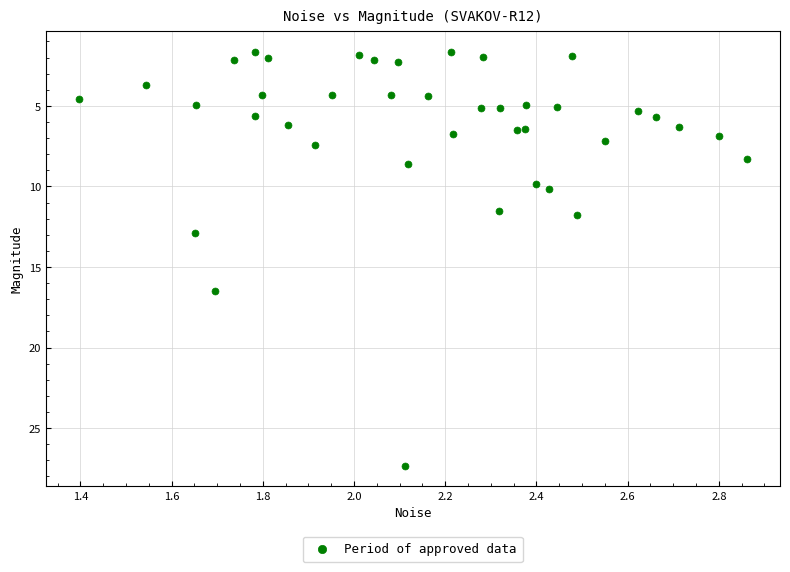

What Y value in the scatter plot is closest to 14?

12.9